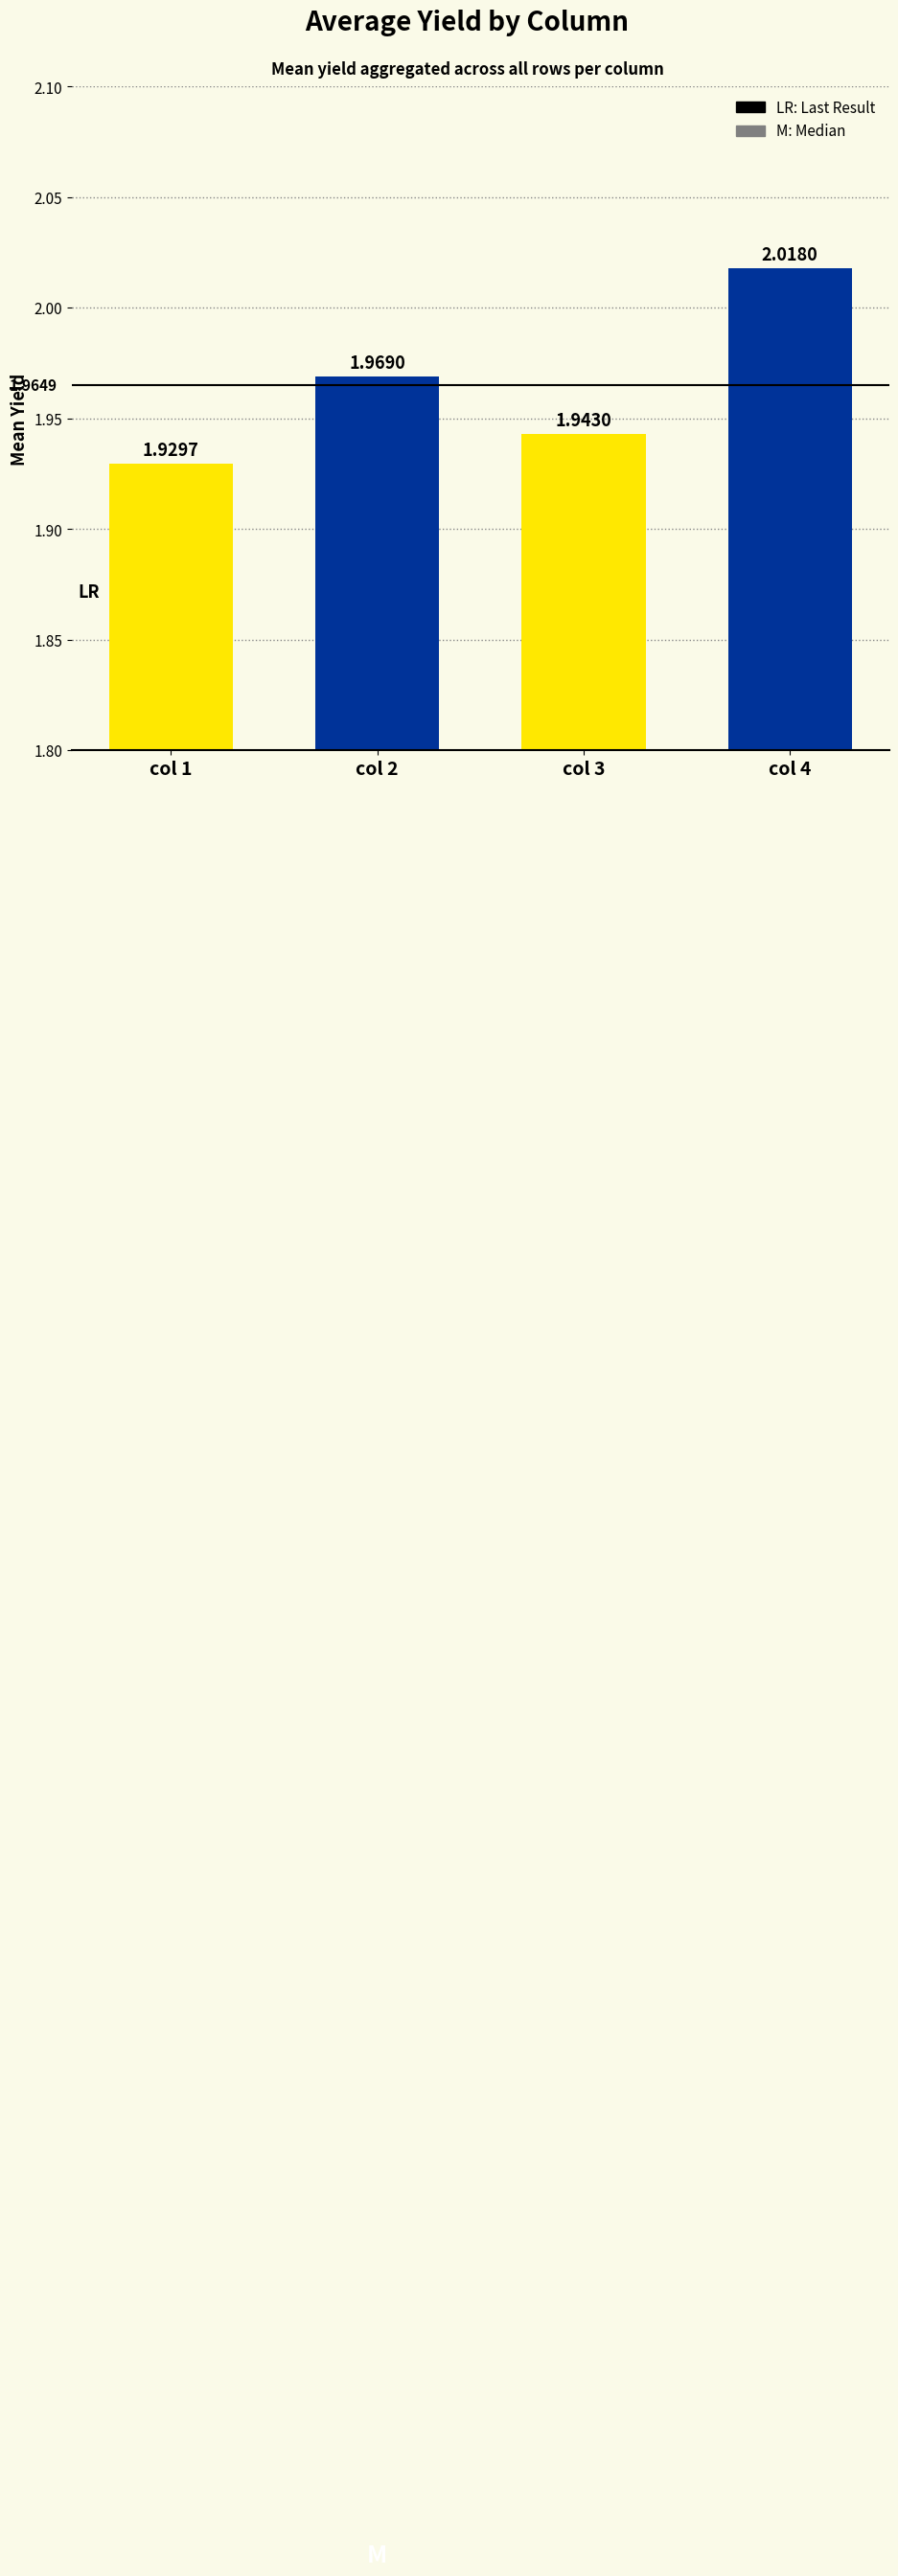

What is the value of the 1st bar from the left?

1.9